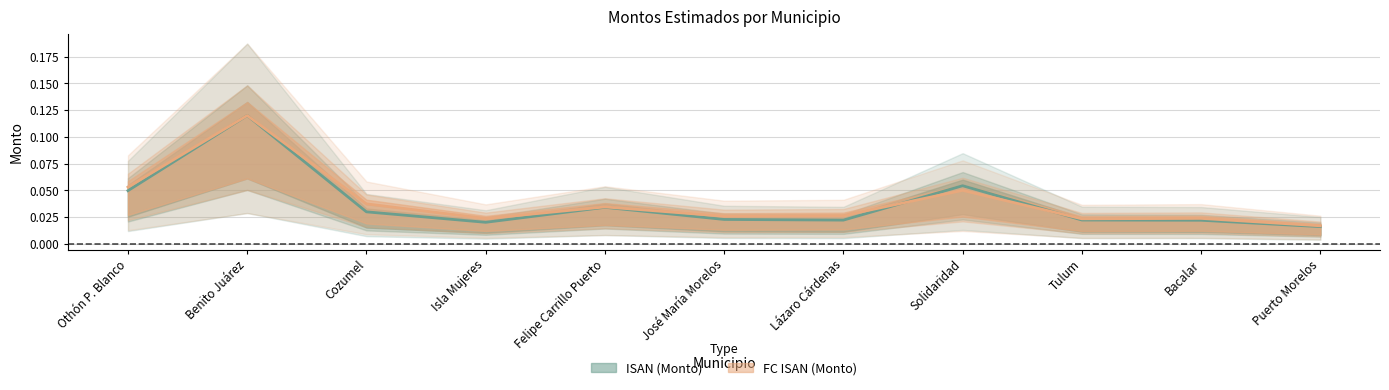

Rank the series at Othón P. Blanco from highest to lowest value.

FC ISAN (Monto), ISAN (Monto)